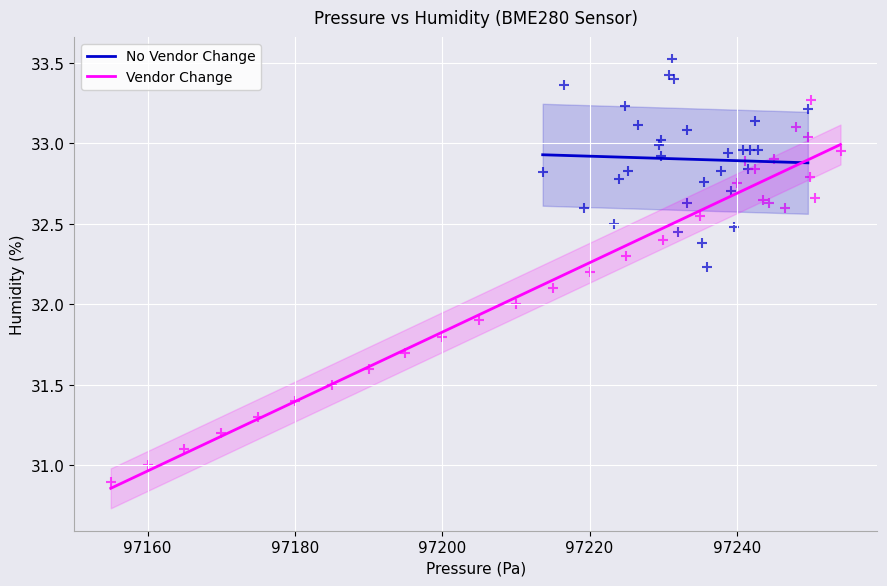

Which series contains the highest Y value?

No Vendor Change